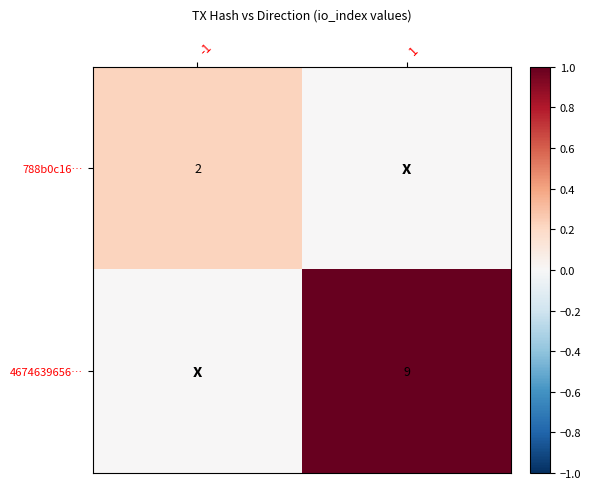

The 4674639656… series shows 13 at 1. True or false?

False